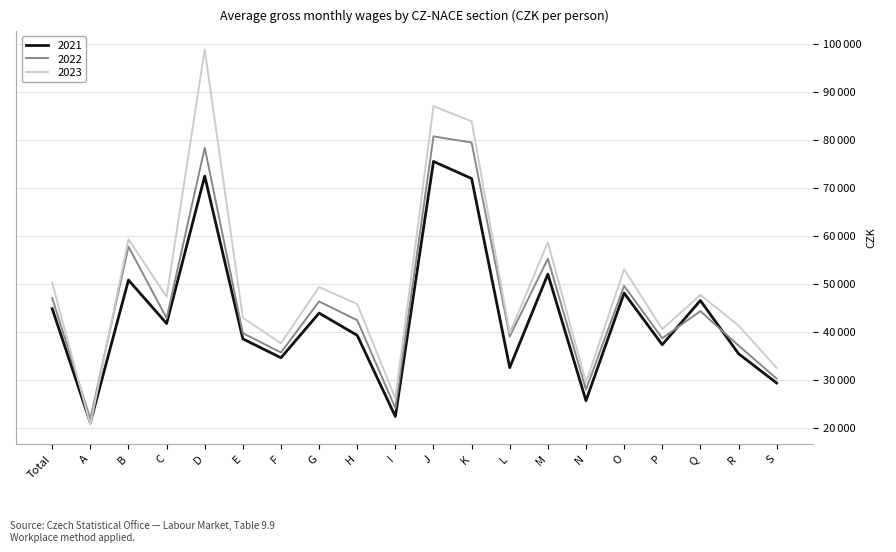

List the labels in order of 2023 value, largest first.

D, J, K, B, M, O, Total, G, Q, C, H, E, R, P, L, F, S, N, I, A